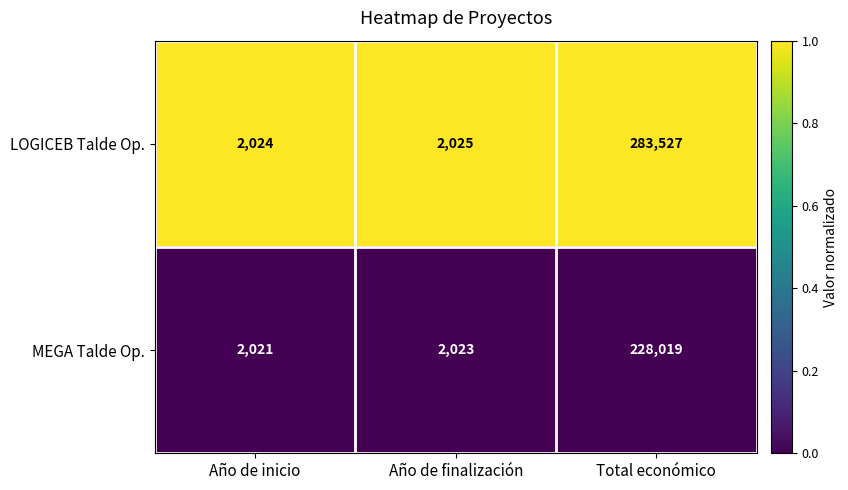

Rank the series by their maximum value, from lowest to highest.

MEGA Talde Op., LOGICEB Talde Op.